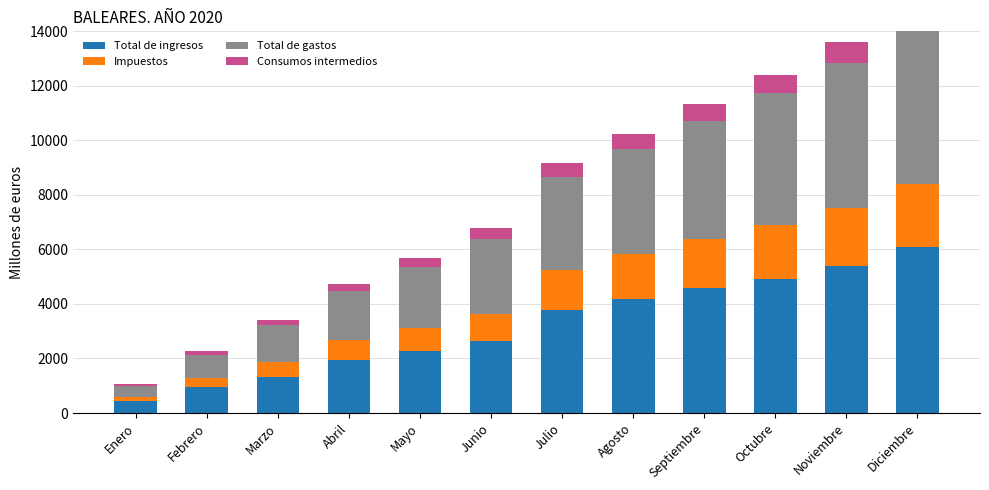

Are the bars horizontal?

No